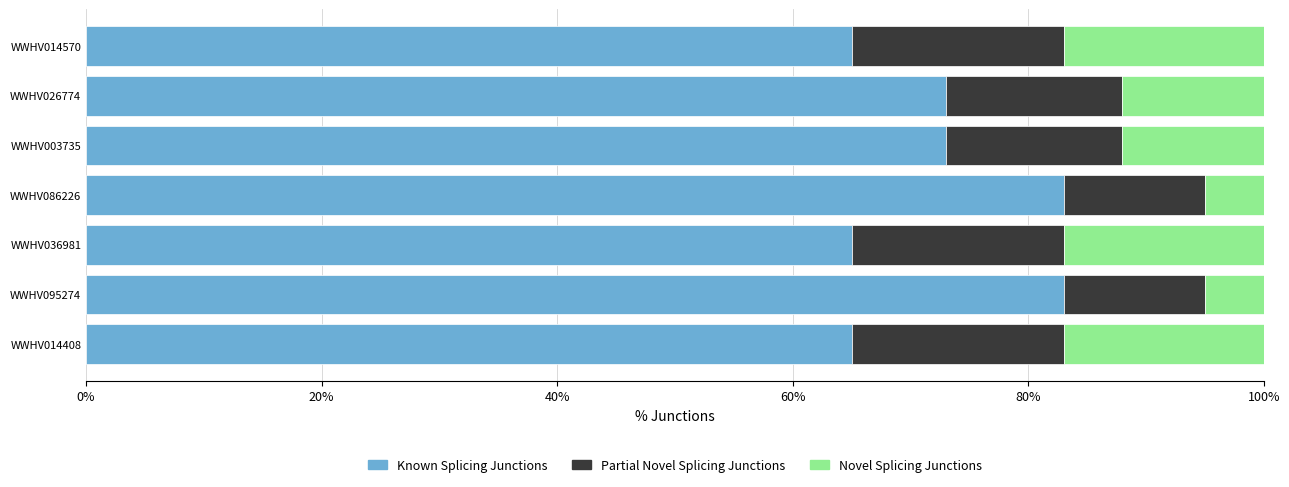

What is the highest value of the Known Splicing Junctions series?

83